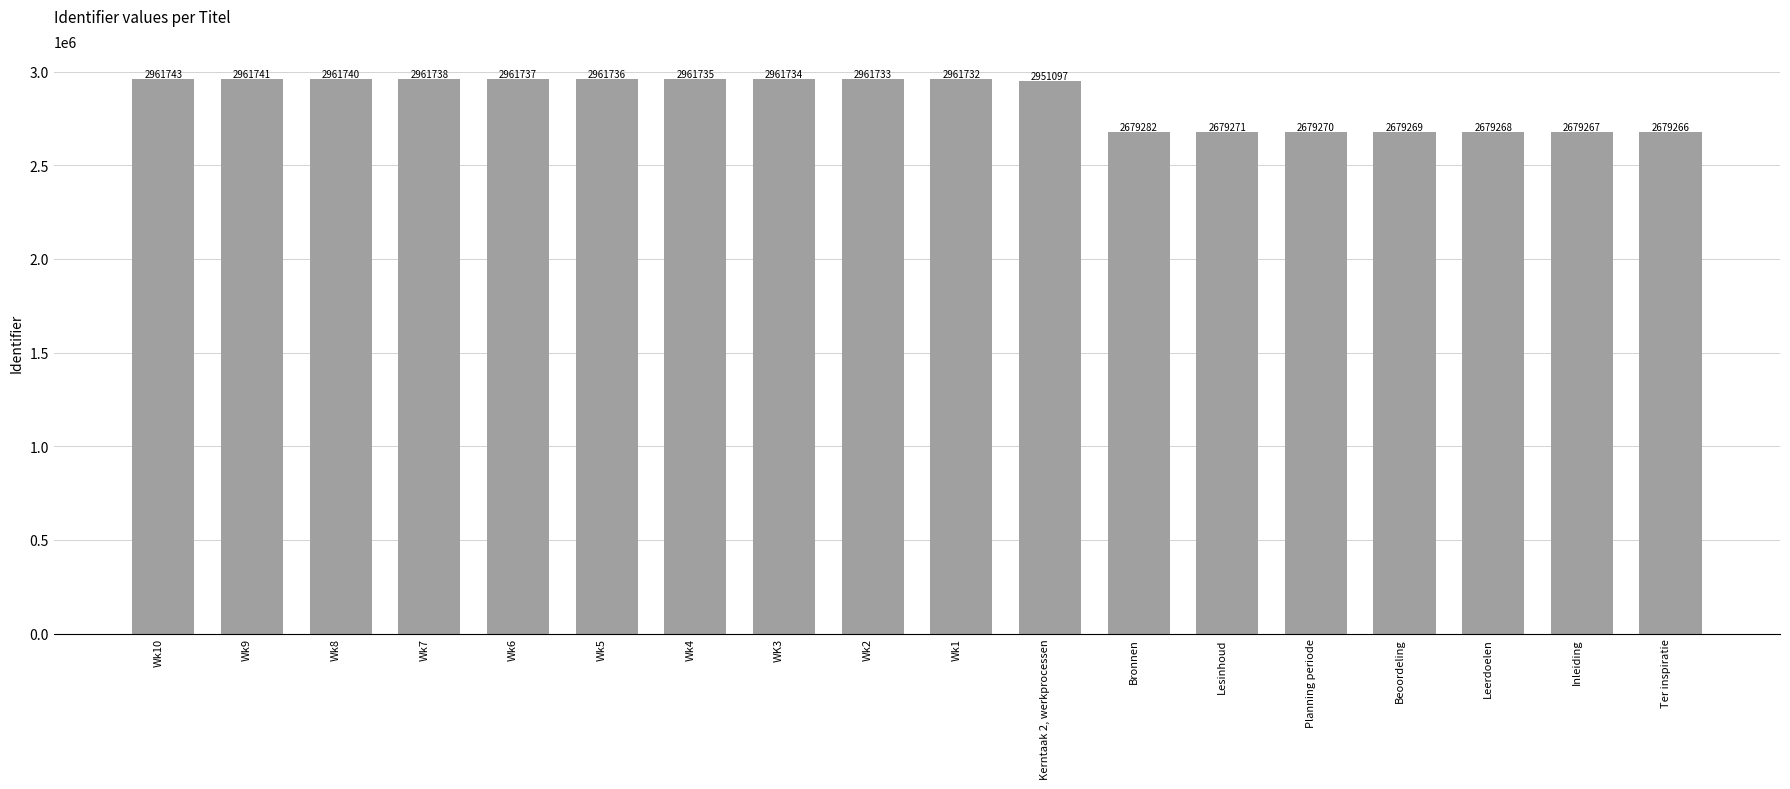

The chart shows a value of 2679267 at Inleiding. True or false?

True